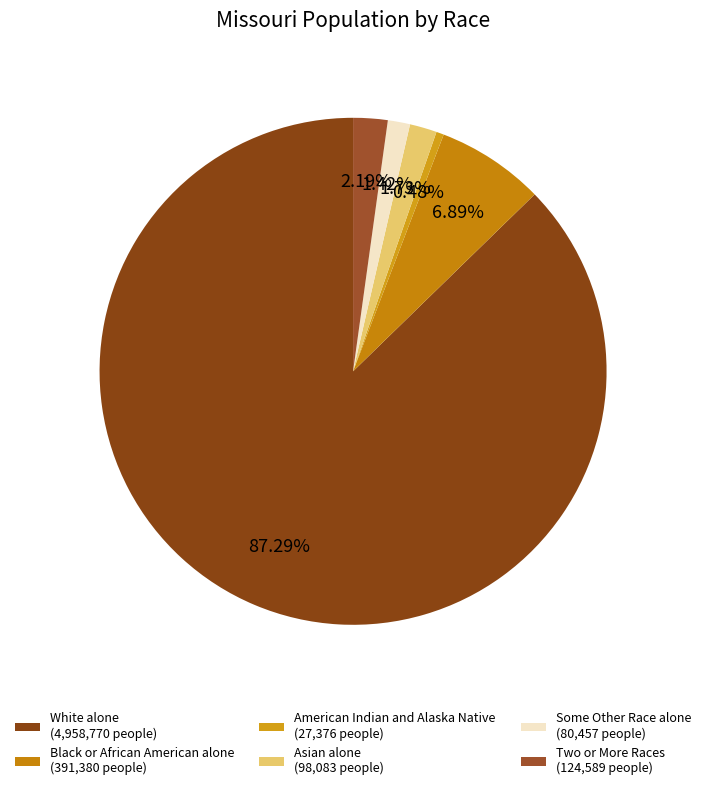

What is the smallest slice in the pie chart?

American Indian and Alaska Native